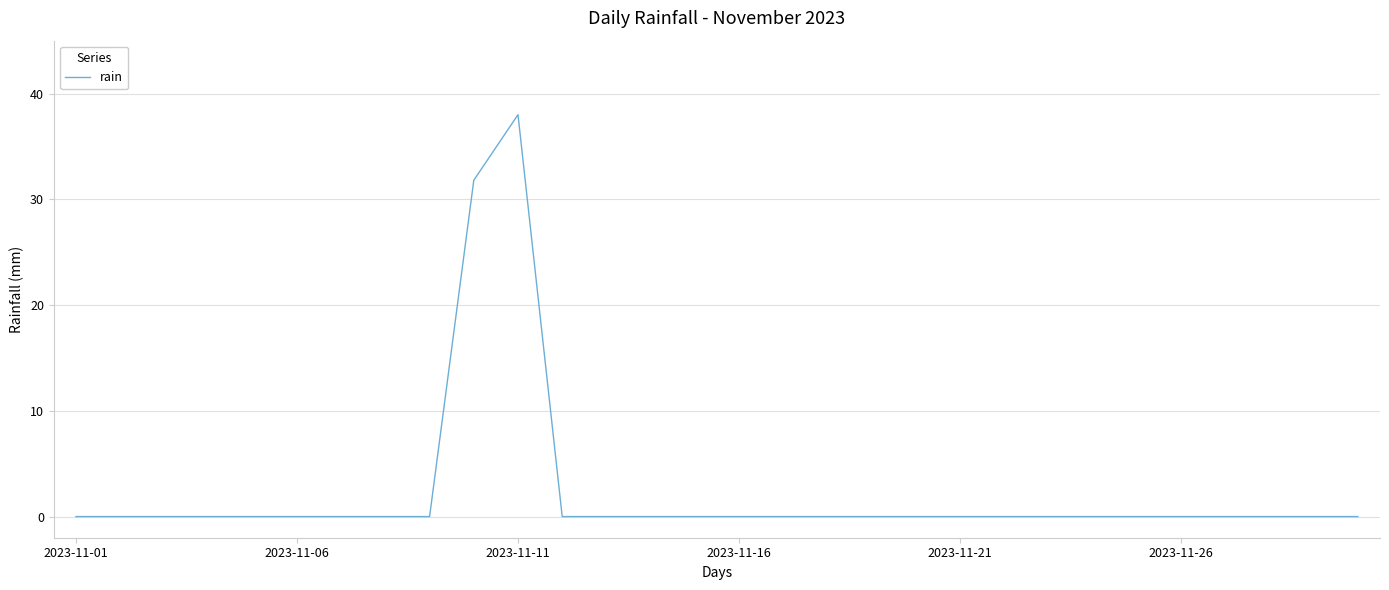

Does the chart display data point markers on the line(s)?

No